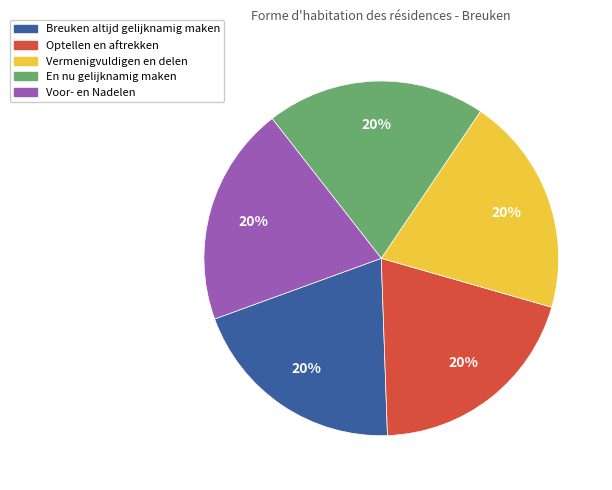

To the nearest percent, what portion does Optellen en aftrekken represent?

20%